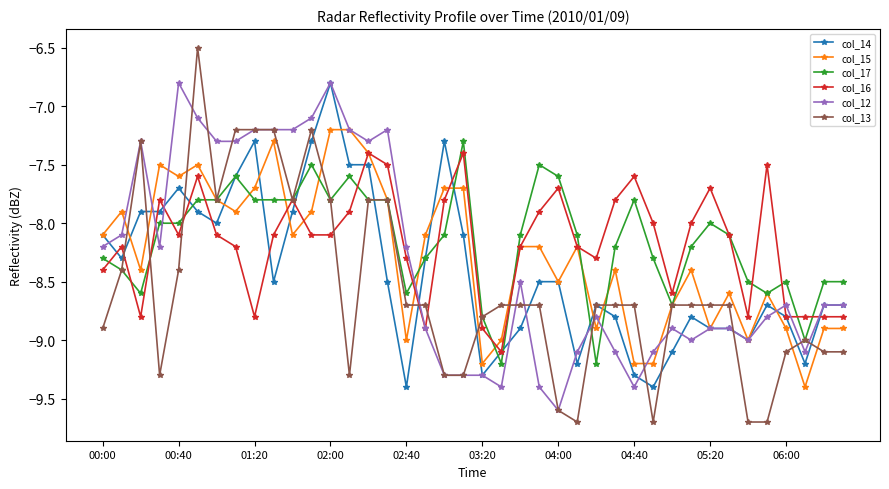

Which series has the widest spread of values?

col_13